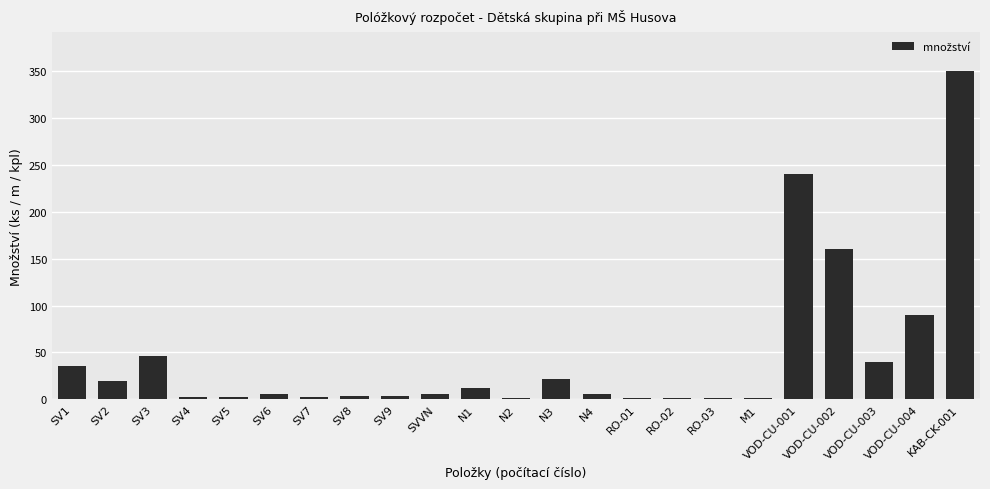

Which category has the highest value across all series?

KAB-CK-001